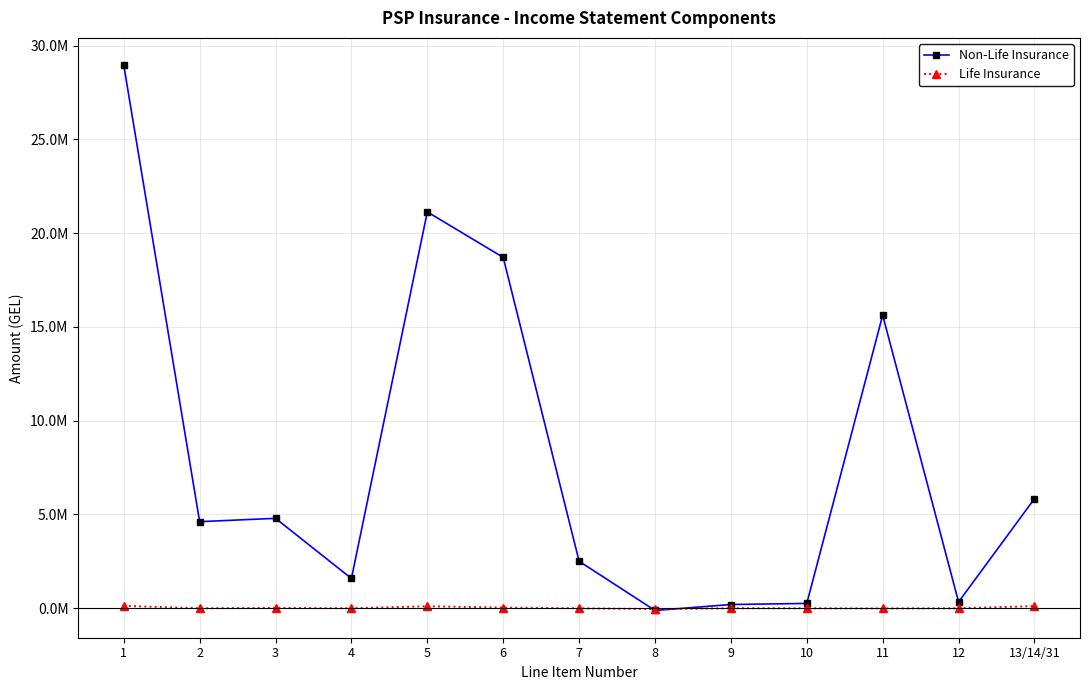

Reading left to right, extract all data points from this chart.

Non-Life Insurance: 1=28956874.3	2=4617481.1	3=4794795.5	4=1587897.9	5=21132495.6	6=18706295.0	7=2505696.9	8=-116682.4	9=200316.5	10=257707.0	11=15625892.2	12=335739.0	13/14/31=5842342.3
Life Insurance: 1=126831.0	2=0.0	3=19094.5	4=0.0	5=107736.4	6=35600.0	7=0.0	8=-43500.0	9=0.0	10=0.0	11=-7900.0	12=-14.1	13/14/31=115622.3